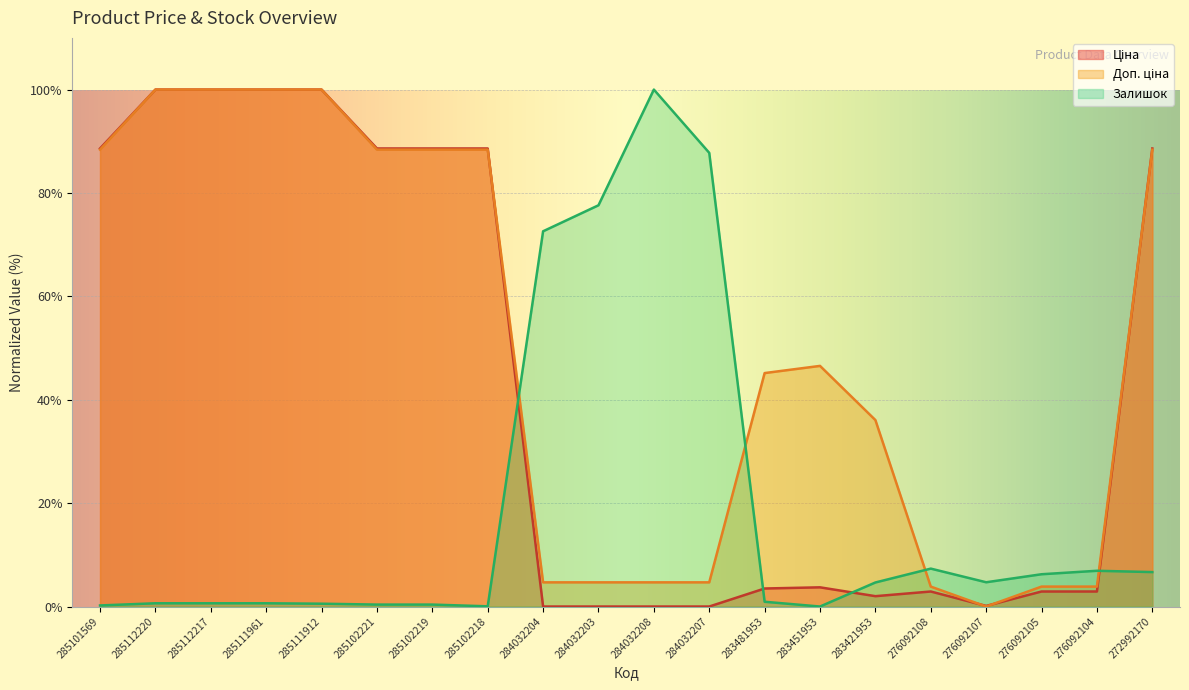

How many intersections are there between Доп. ціна and Ціна?

4